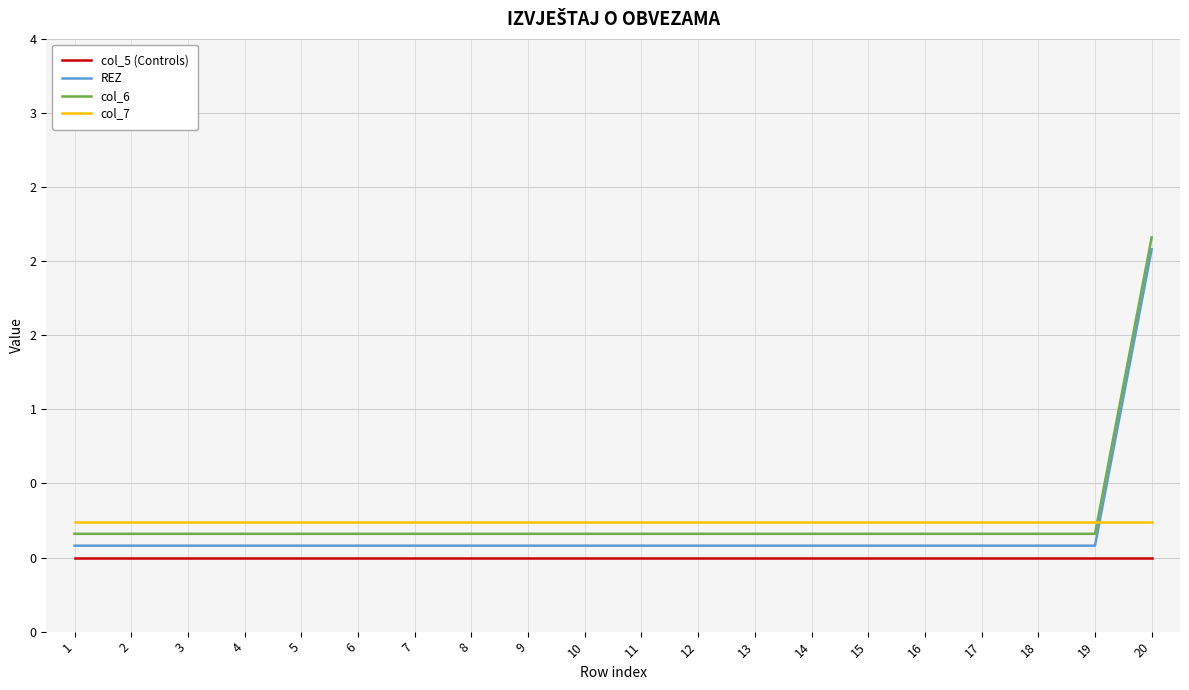

What are all the series names shown in the legend?

col_5 (Controls), REZ, col_6, col_7